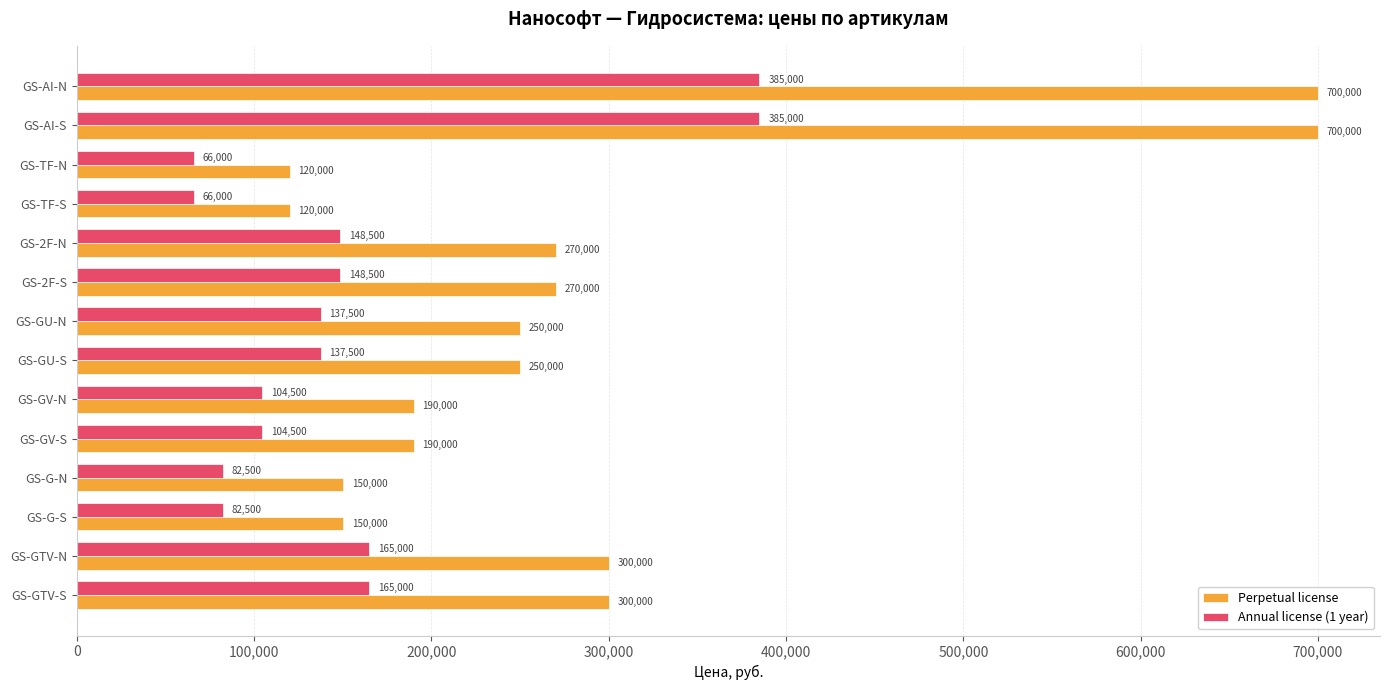

What is the highest value of the Perpetual license series?

700000